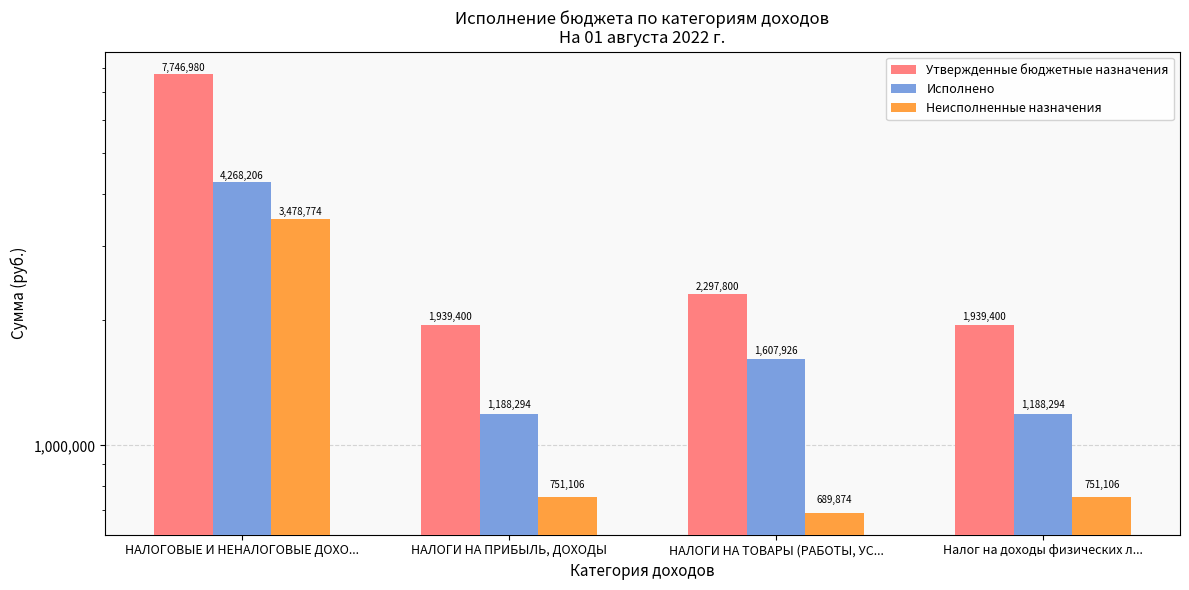

Between НАЛОГИ НА ПРИБЫЛЬ, ДОХОДЫ and НАЛОГИ НА ТОВАРЫ (РАБОТЫ, УС..., which series saw the biggest shift?

Исполнено